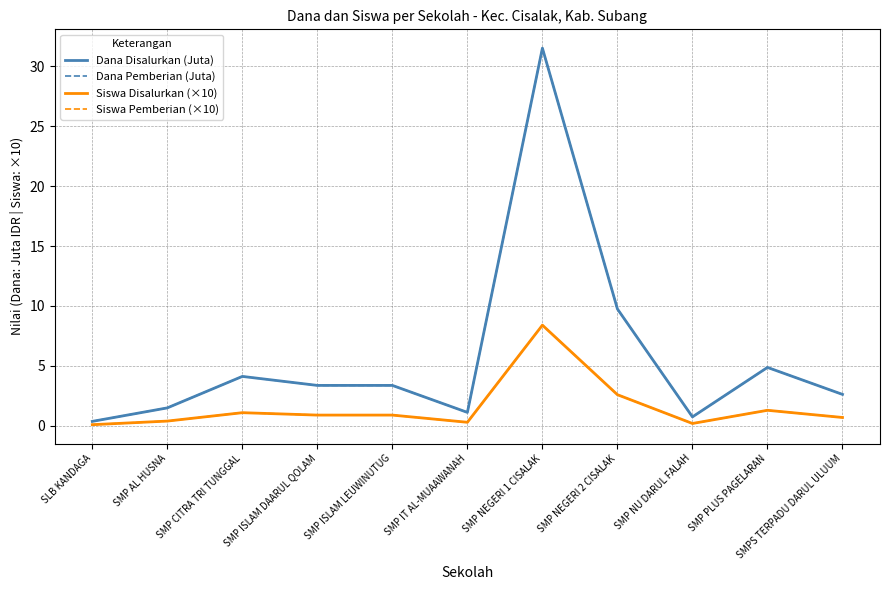

What is the label of the 4th point from the right?

SMP NEGERI 2 CISALAK